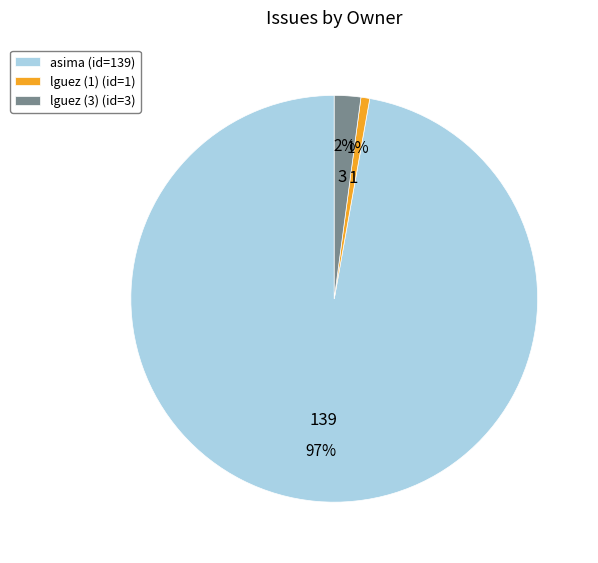

Between lguez (3) (id=3) and asima (id=139), which is larger?

asima (id=139)